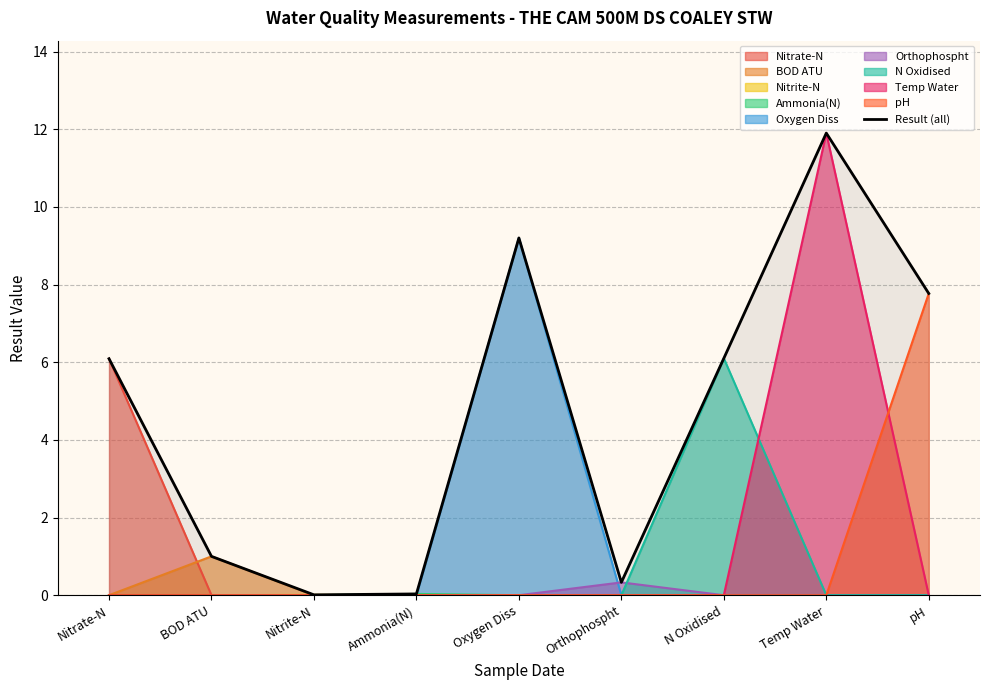

The chart shows a value of 7.8 at pH. True or false?

True